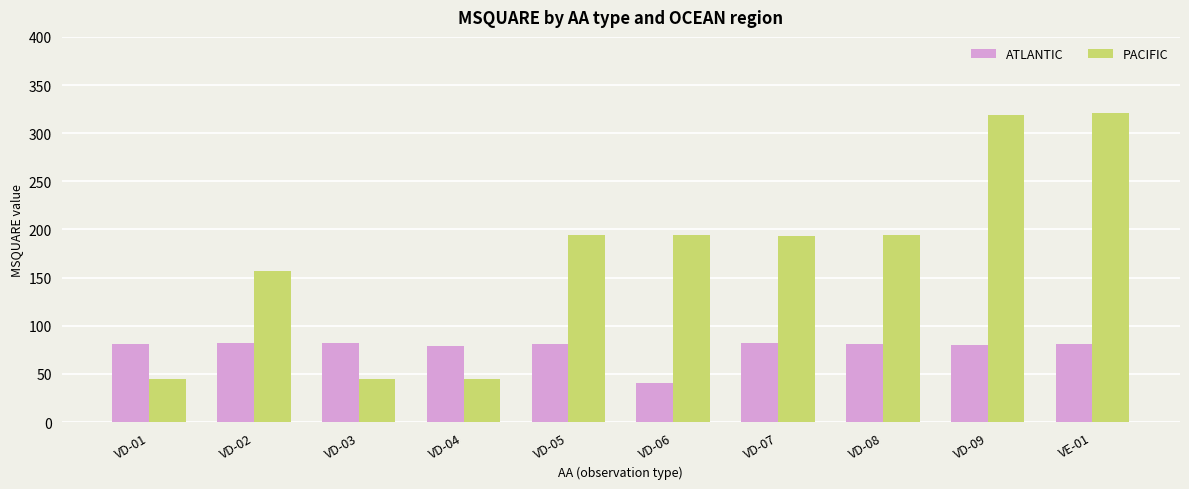

What is the sum of all ATLANTIC values?

770